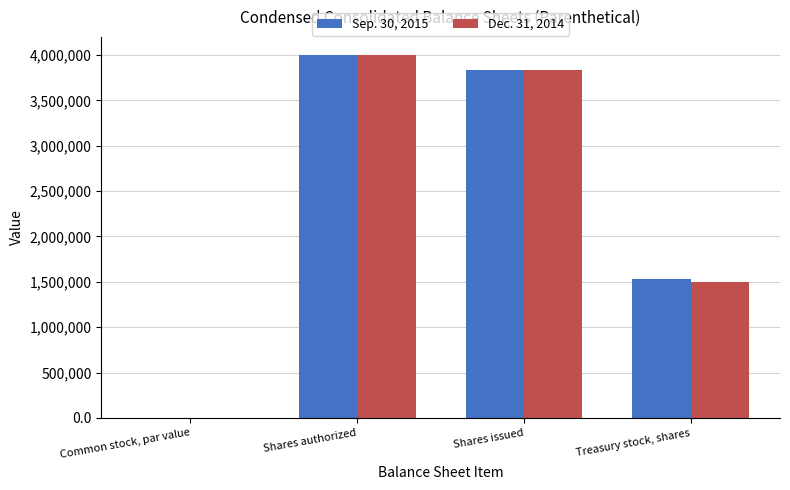

How many data points does each series have?

4